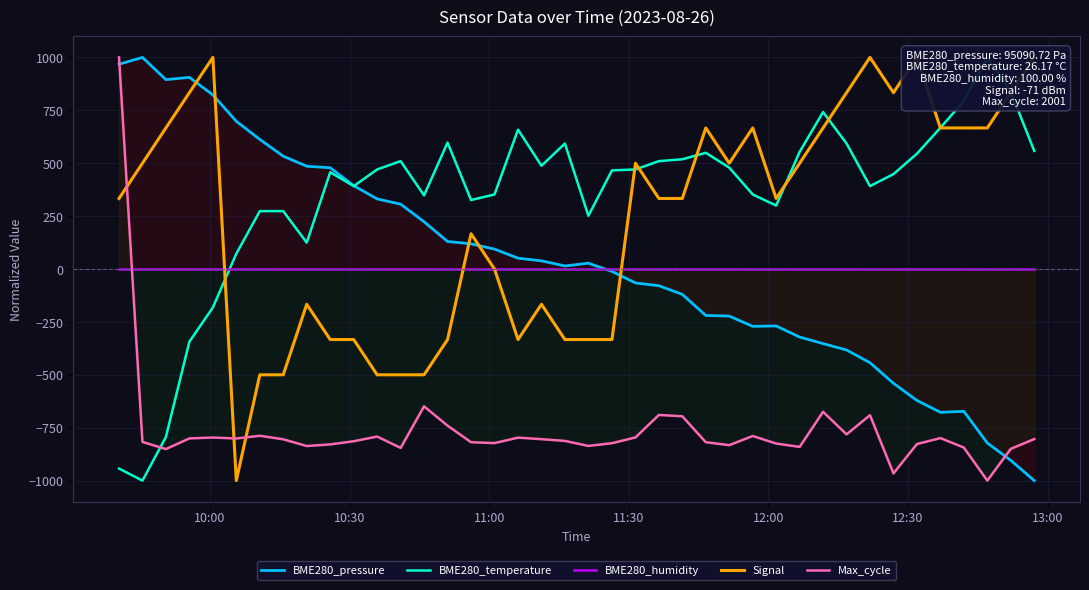

Reading right to left, transcribe all the data shown in this chart.

BME280_pressure: -1000.0	-904.2	-822.4	-672.6	-677.3	-621.2	-540.0	-442.9	-382.7	-352.6	-321.6	-269.0	-271.0	-222.4	-219.5	-119.8	-79.1	-65.8	-11.5	27.4	14.4	38.5	51.2	94.1	118.9	130.1	223.3	306.5	331.2	393.9	478.4	485.8	533.2	612.5	698.0	822.7	905.6	895.0	1000.0	967.8
BME280_temperature: 558.0	838.1	1000.0	794.3	667.4	544.9	448.6	391.7	593.0	741.8	553.6	299.8	352.3	479.2	549.2	518.6	509.8	470.5	466.1	251.6	593.0	488.0	658.6	352.3	326.0	597.4	347.9	509.8	470.5	391.7	457.3	124.7	273.5	273.5	72.2	-181.6	-343.5	-794.3	-1000.0	-943.1
BME280_humidity: 0.0	0.0	0.0	0.0	0.0	0.0	0.0	0.0	0.0	0.0	0.0	0.0	0.0	0.0	0.0	0.0	0.0	0.0	0.0	0.0	0.0	0.0	0.0	0.0	0.0	0.0	0.0	0.0	0.0	0.0	0.0	0.0	0.0	0.0	0.0	0.0	0.0	0.0	0.0	0.0
Signal: 1000.0	833.3	666.7	666.7	666.7	1000.0	833.3	1000.0	833.3	666.7	500.0	333.3	666.7	500.0	666.7	333.3	333.3	500.0	-333.3	-333.3	-333.3	-166.7	-333.3	0.0	166.7	-333.3	-500.0	-500.0	-500.0	-333.3	-333.3	-166.7	-500.0	-500.0	-1000.0	1000.0	833.3	666.7	500.0	333.3
Max_cycle: -803.7	-850.0	-1000.0	-843.9	-799.0	-827.4	-966.0	-690.8	-781.5	-674.8	-840.8	-824.8	-789.2	-832.5	-818.6	-696.0	-689.8	-795.9	-823.2	-836.1	-812.4	-804.2	-797.0	-822.7	-818.6	-740.3	-649.1	-845.4	-791.8	-814.0	-828.9	-836.6	-804.7	-788.2	-801.1	-796.4	-800.6	-851.1	-817.1	1000.0